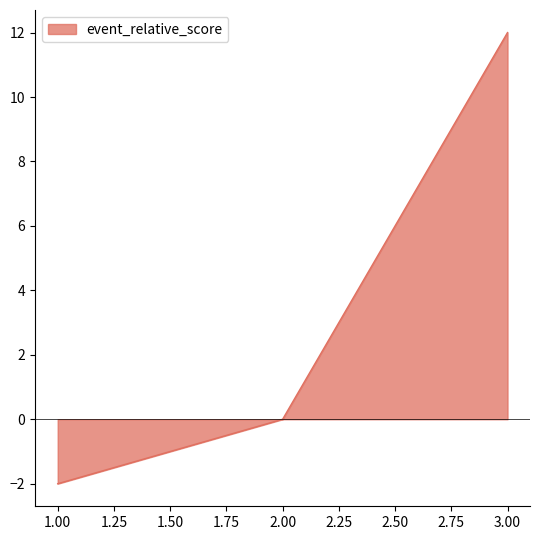

What is the difference between the values at 3 and 2?

12